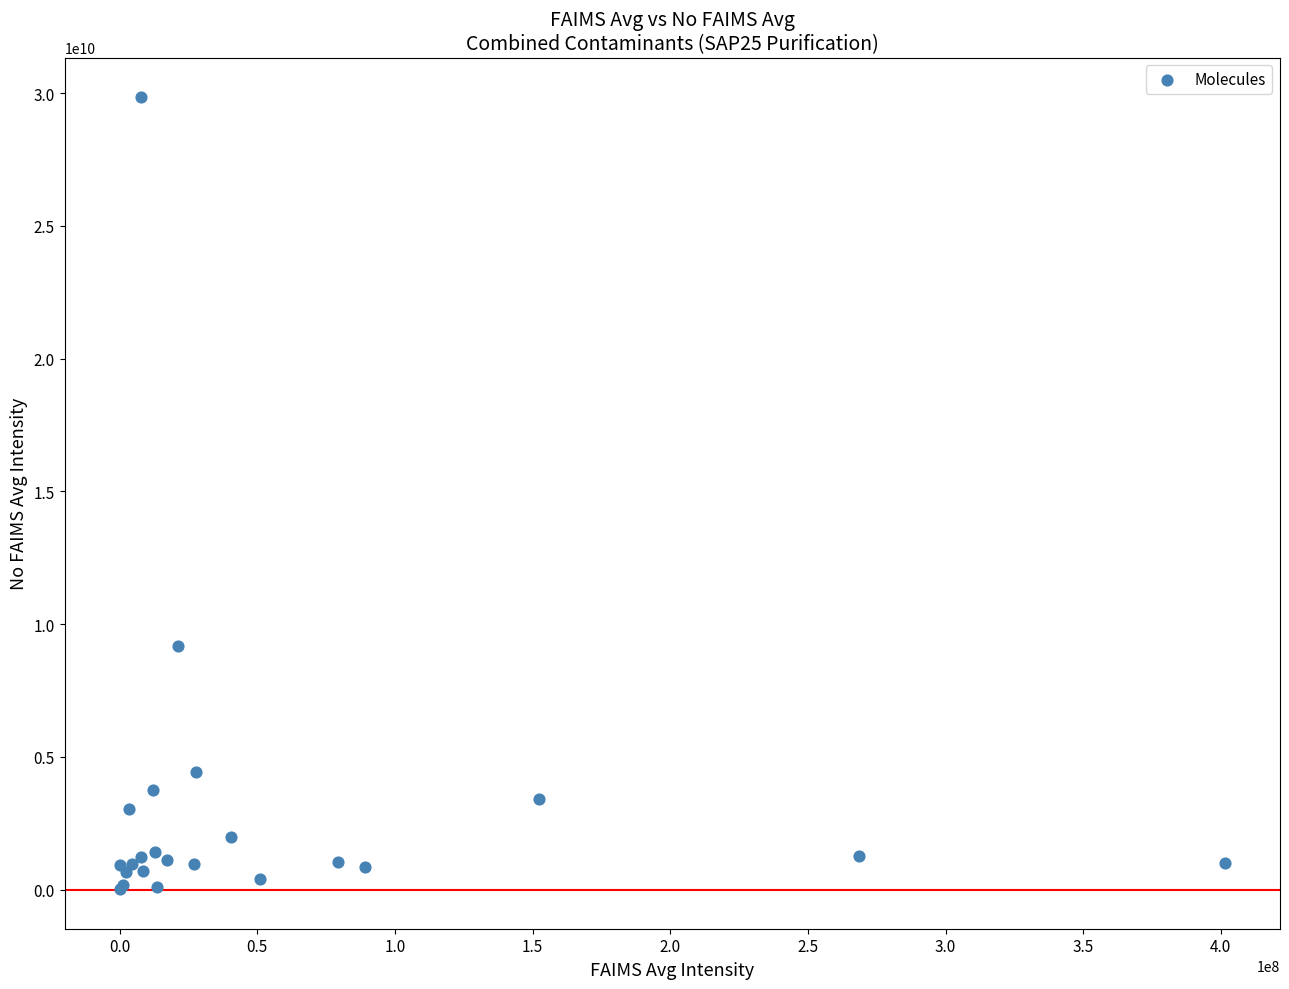

What Y value in the scatter plot is closest to 14932619064?

9176192950.8